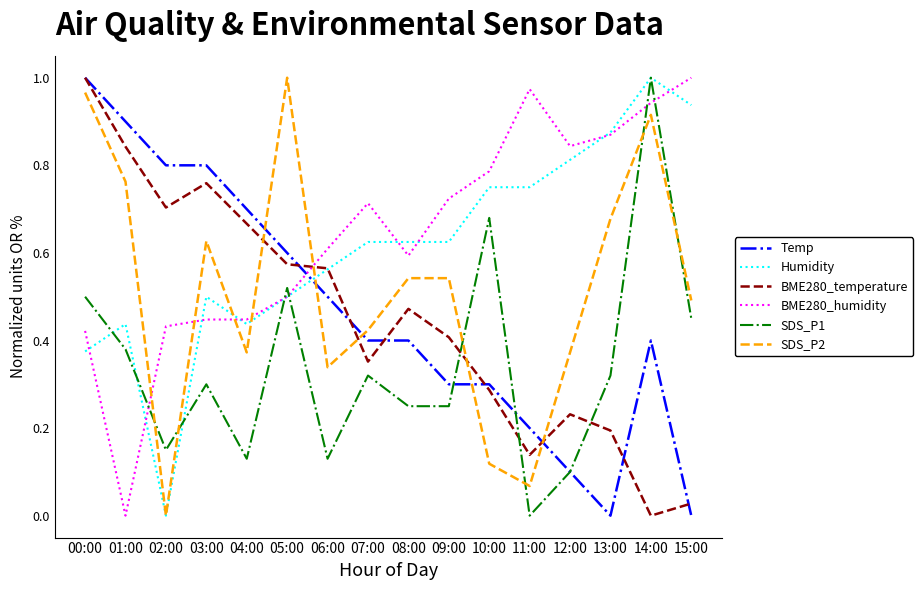

After their last crossing, which series has the higher values: Temp or SDS_P2?

SDS_P2